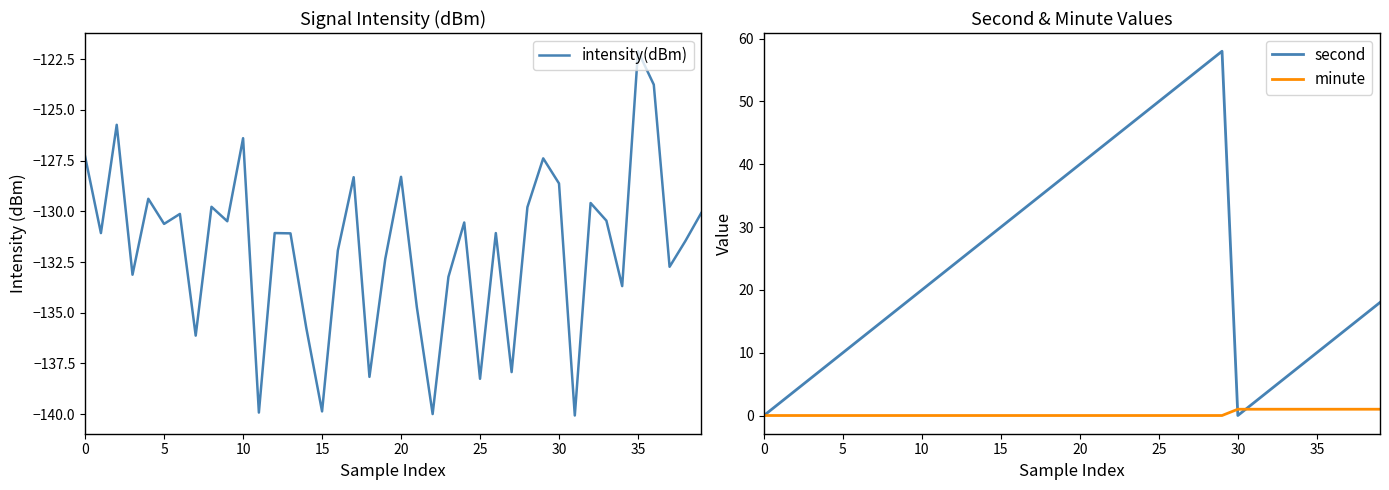

Is it true that second equals 3.9 at 38?

False